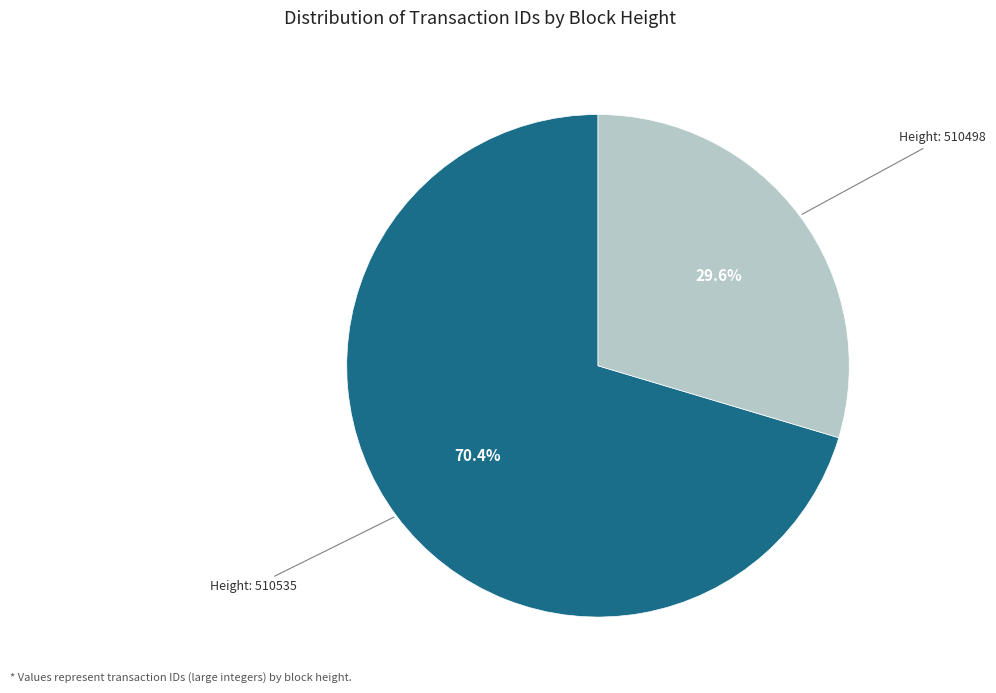

Which category has the biggest portion of the pie?

Height: 510535